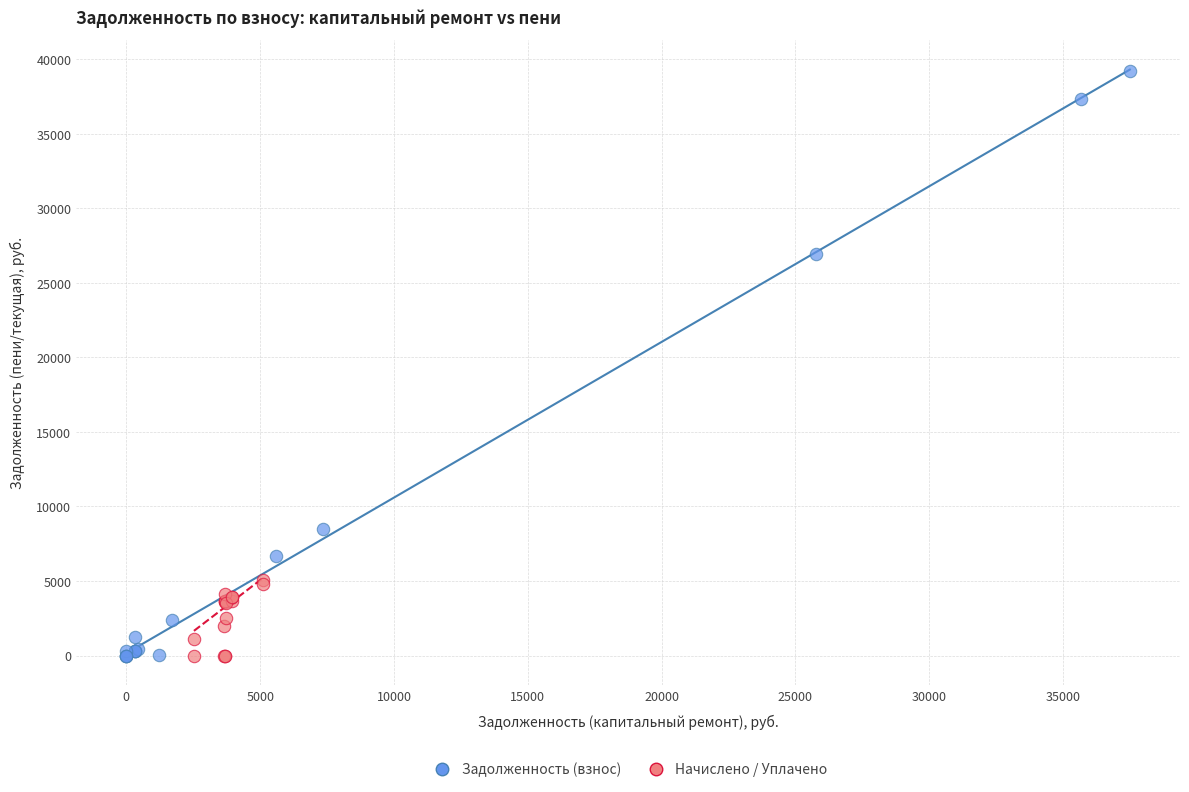

Which series has the largest Y range (max minus min)?

Задолженность (взнос)